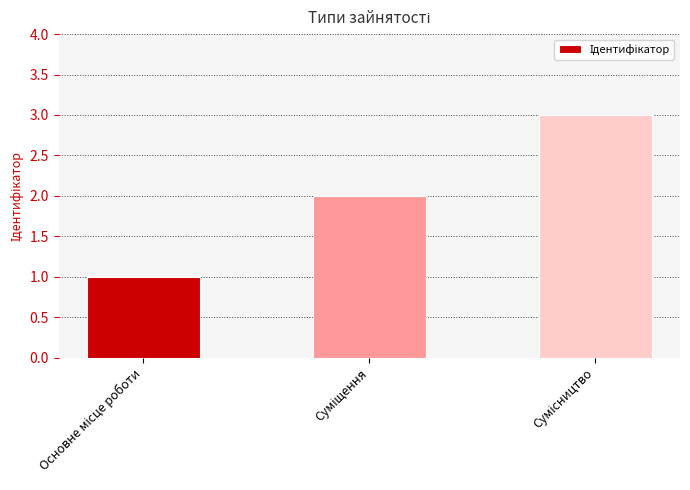

What is the maximum value shown in the chart?

3